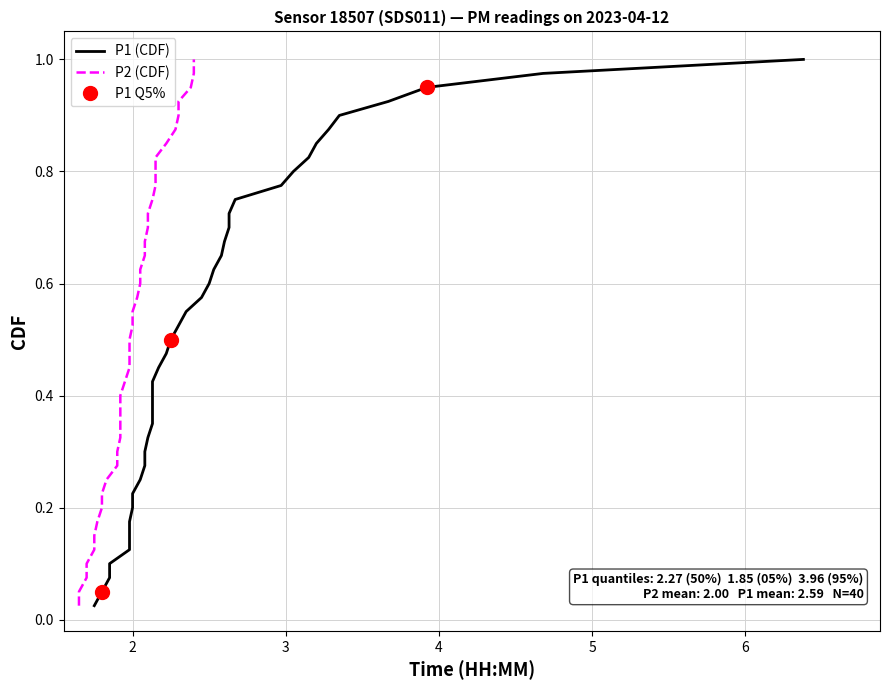

Which series has the widest spread of values?

P1 (CDF)